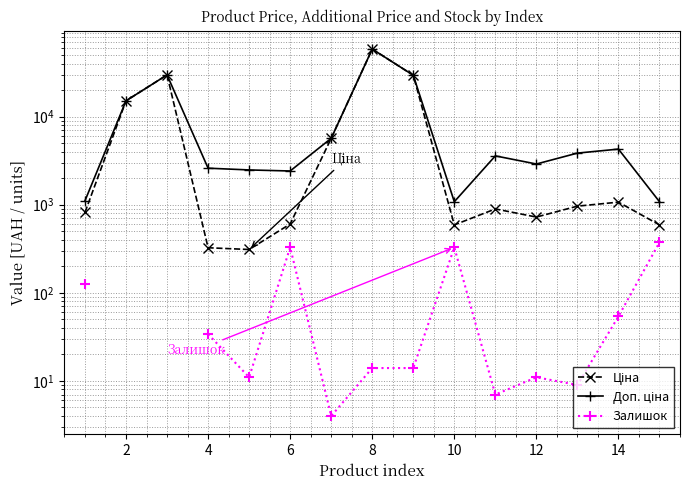

What is the smallest value displayed?

4.0